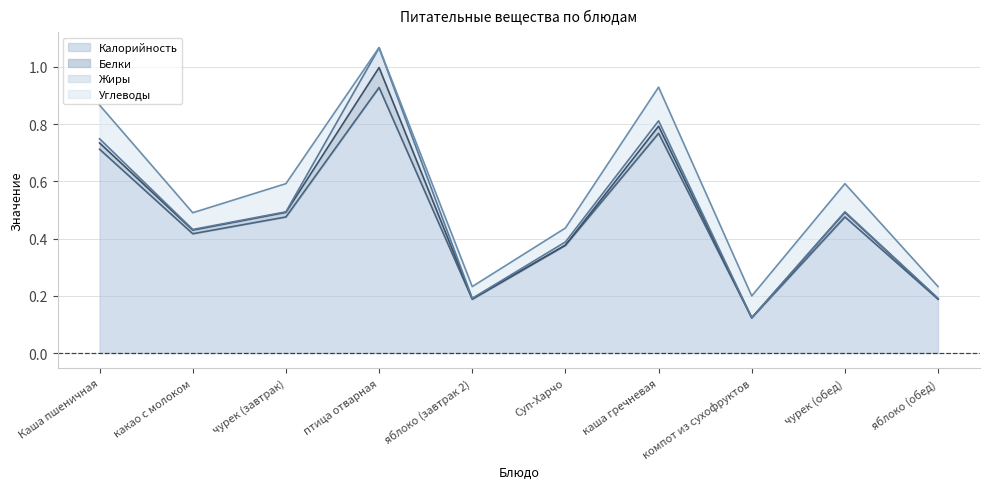

The value of Белки (линия) at Каша пшеничная is 0.4. True or false?

False